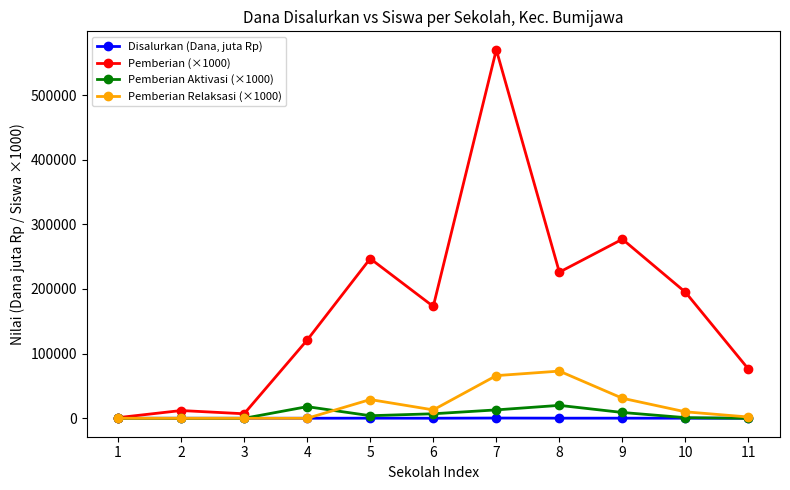

What is the maximum value shown in the chart?

570000.0